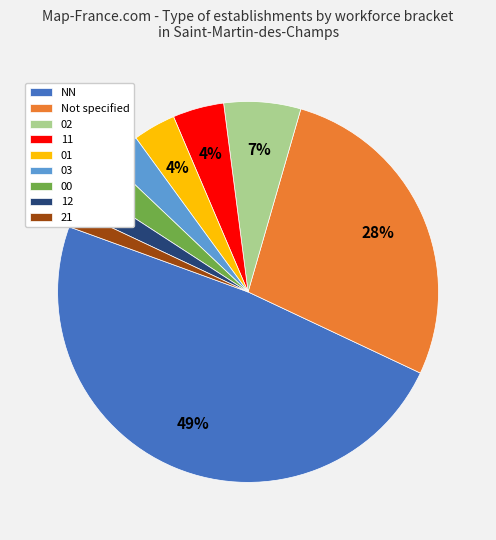

Is there a majority slice in this chart?

No